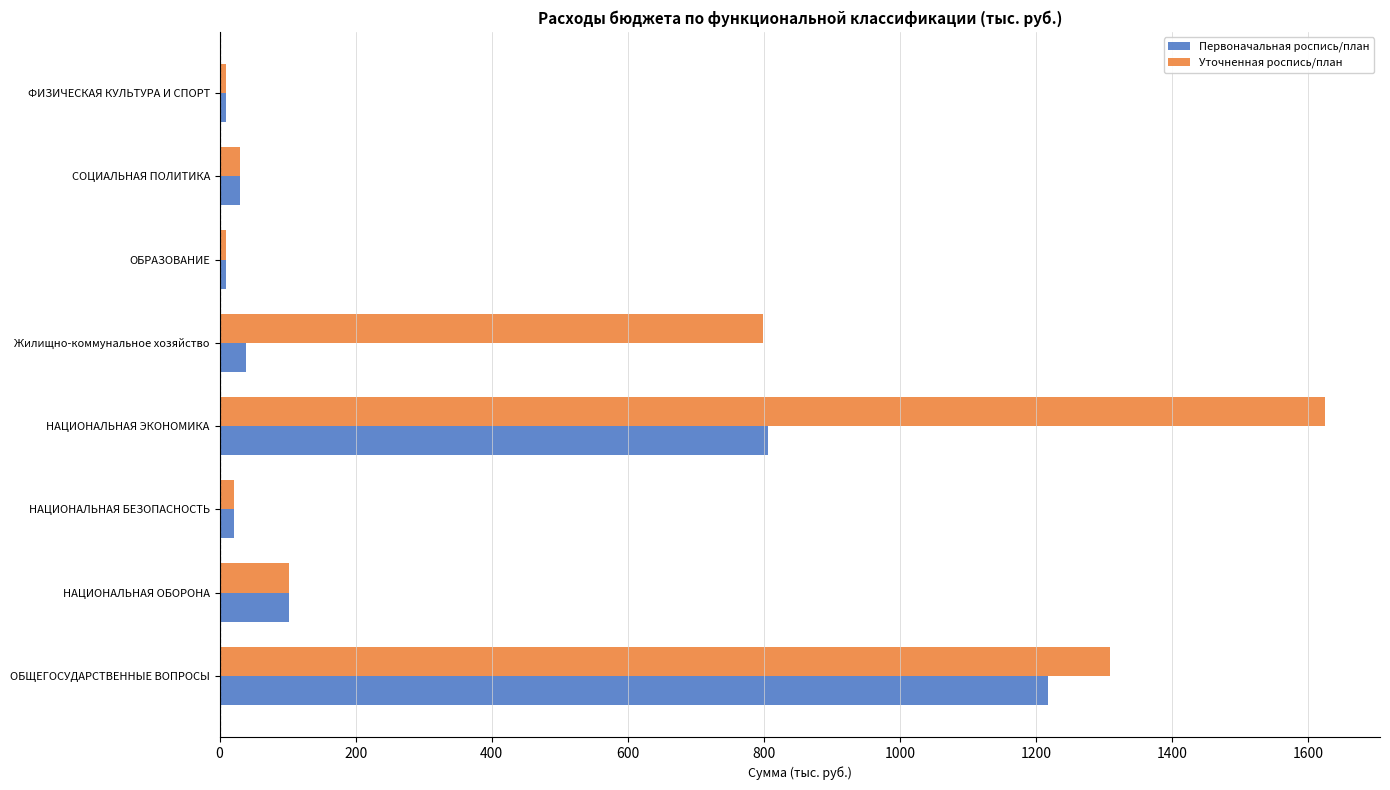

At how many categories does at least one series exceed 449?

3